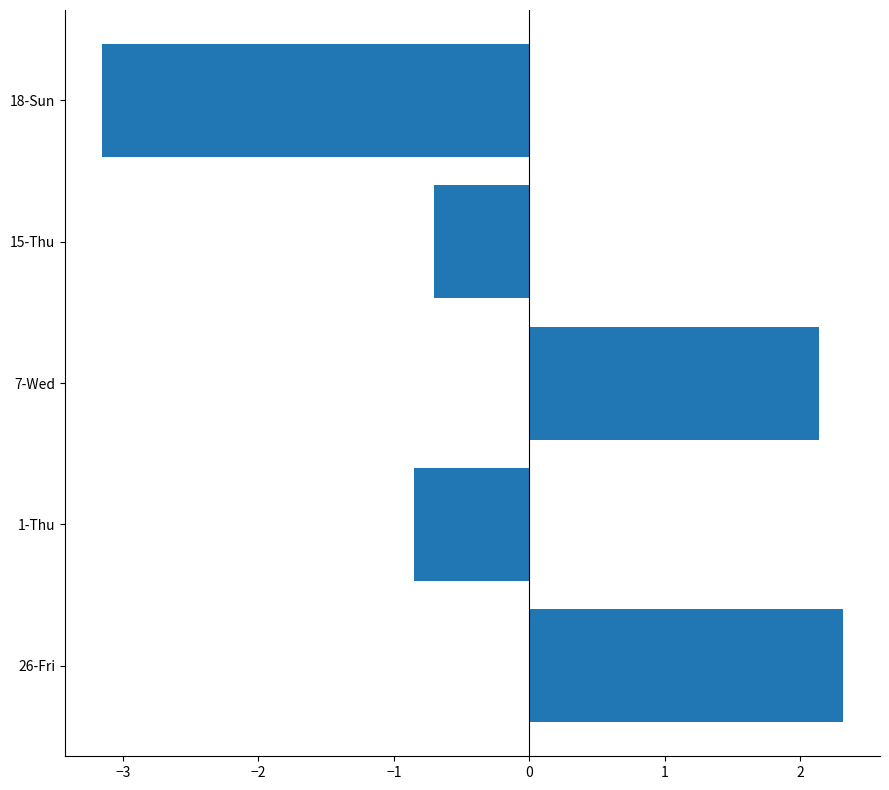

At which label is the value closest to 0?

15-Thu